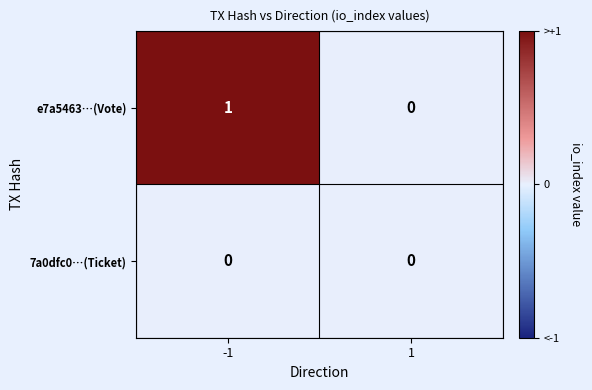

List the series in order of their peak value, highest first.

e7a5463…(Vote), 7a0dfc0…(Ticket)